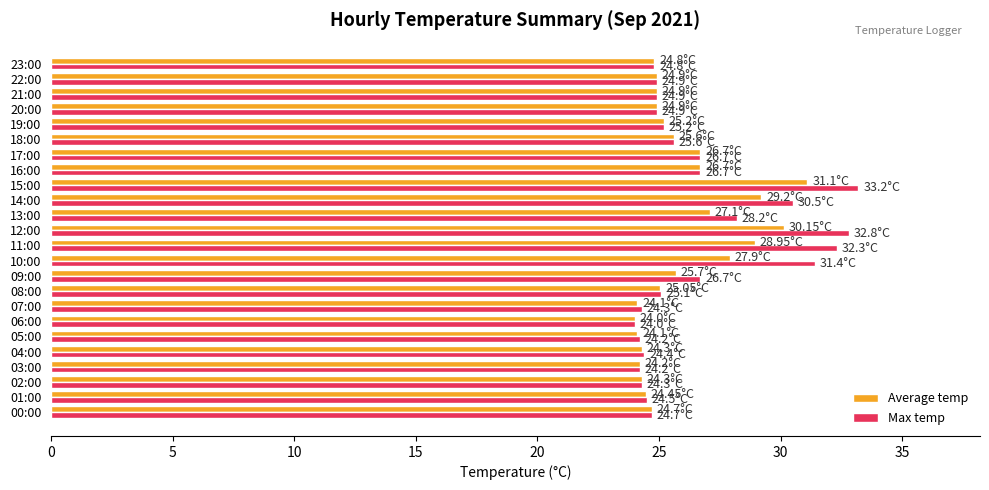

Rank the series by their average value, from highest to lowest.

Max temp, Average temp